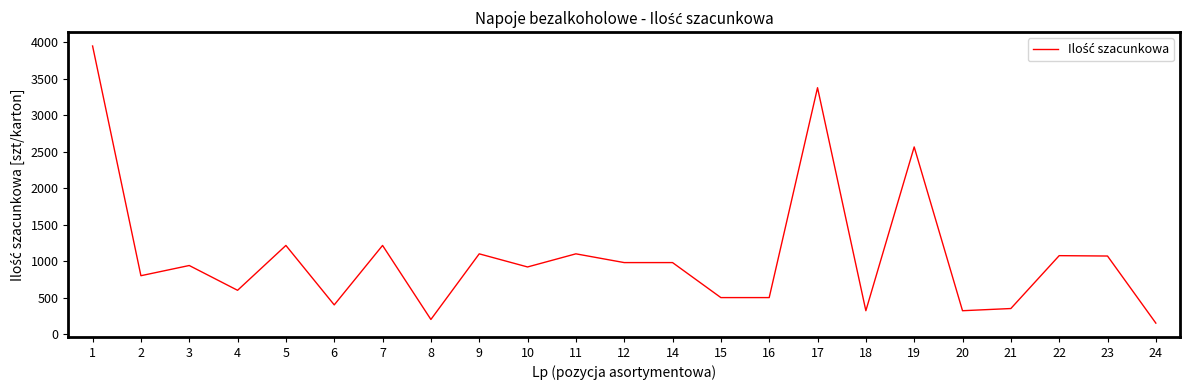

At which category does the data reach its first local peak?

3